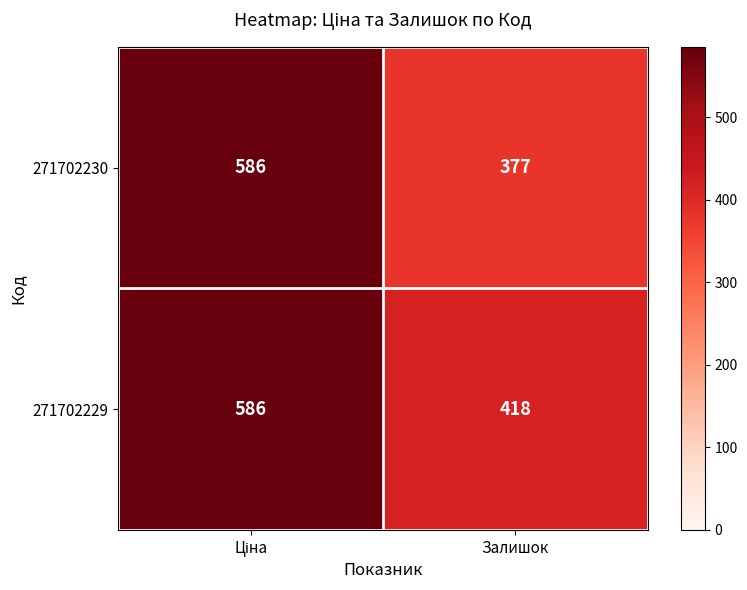

The value of 271702229 at Залишок is 623. True or false?

False